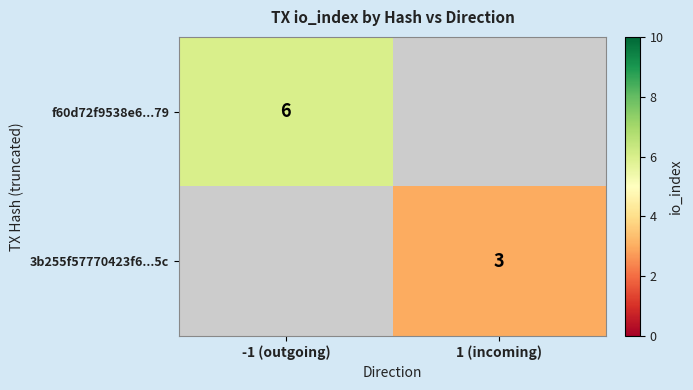

The 3b255f57770423f6...5c series shows 5 at 1 (incoming). True or false?

False